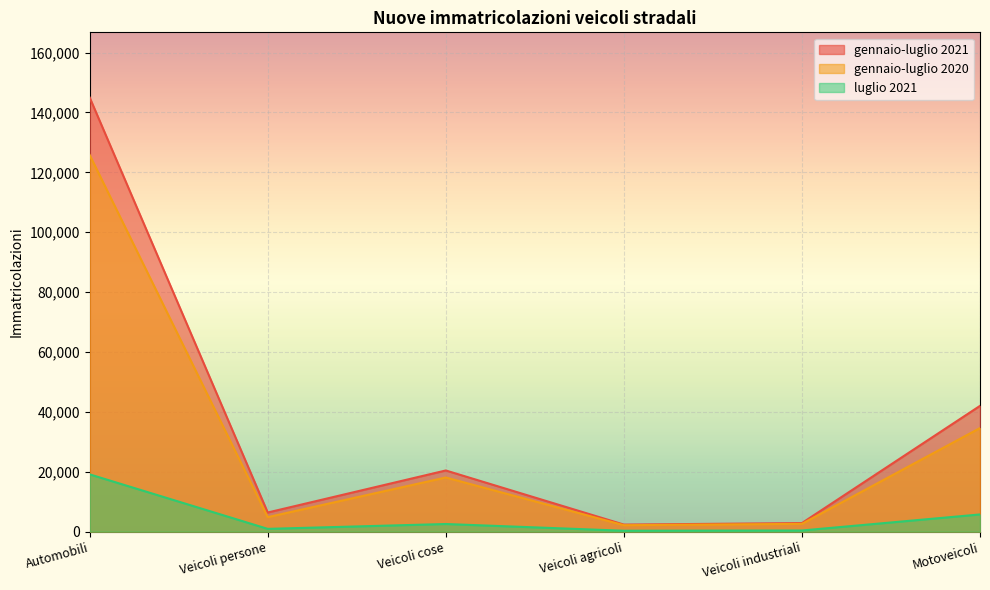

The value of luglio 2021 at Veicoli cose is 866. True or false?

False